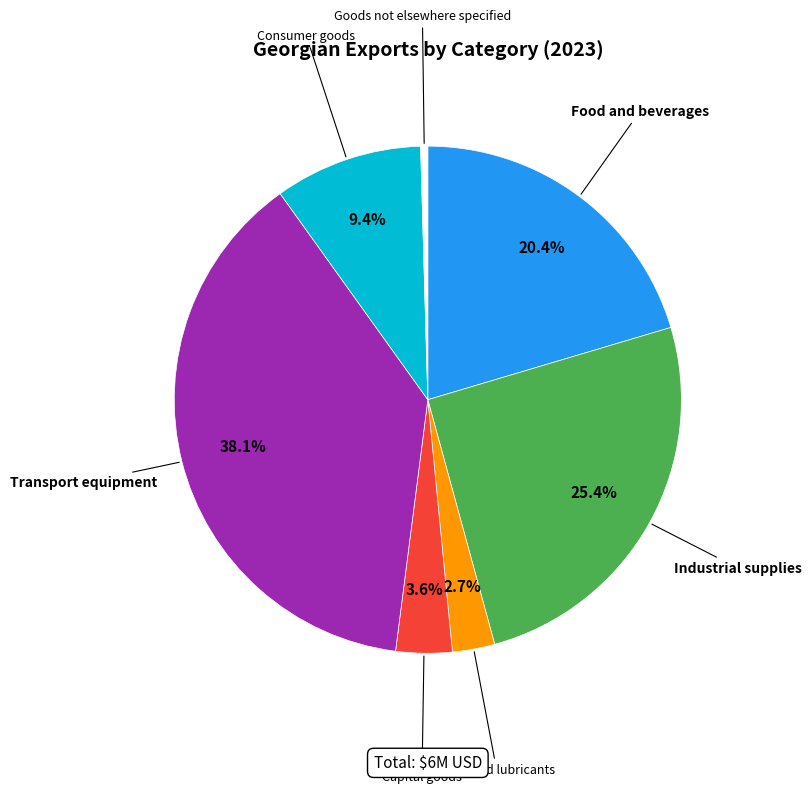

Which slice is the smallest?

Goods not elsewhere specified